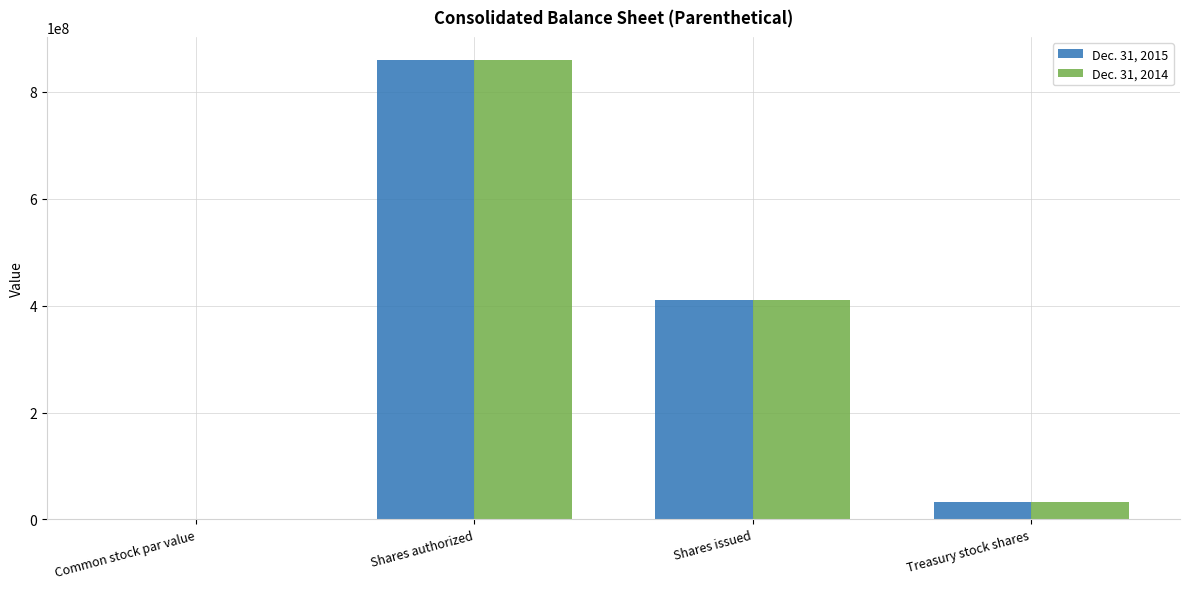

What is the maximum value for Dec. 31, 2015?

860000000.0